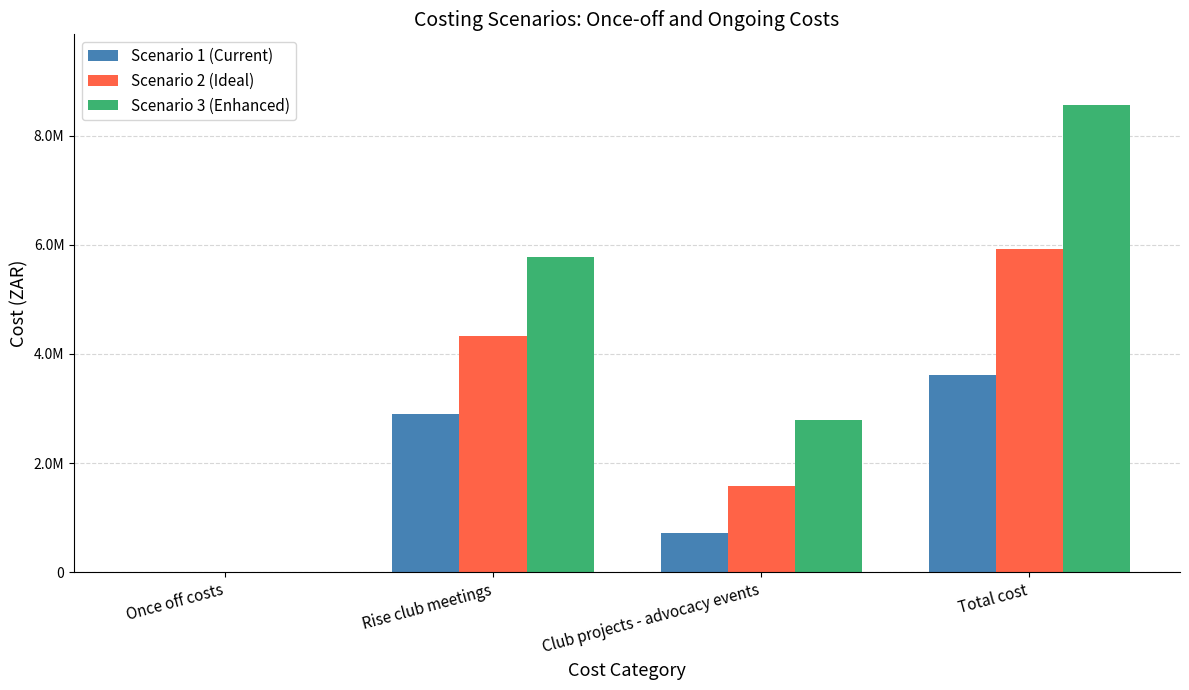

Where is Scenario 3 (Enhanced) nearest to the value 4284876?

Rise club meetings